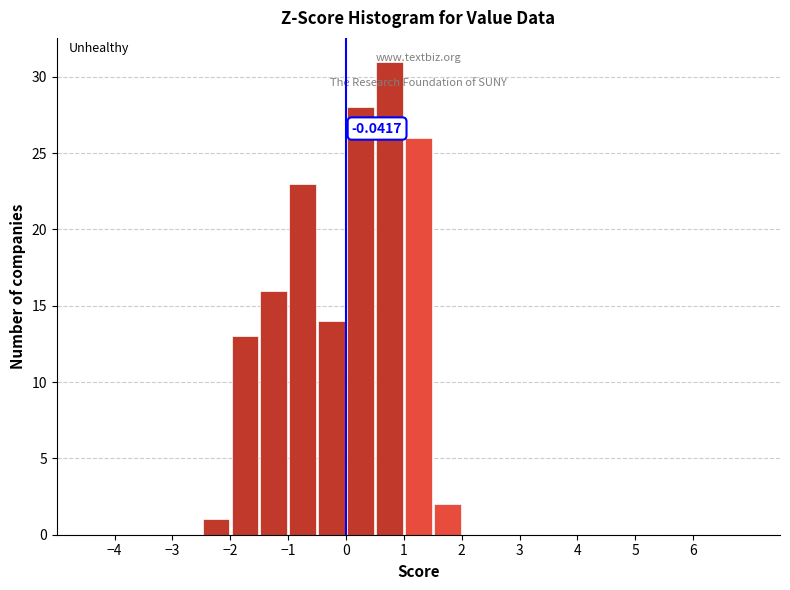

Which range on the x-axis has the tallest bar?

0.5 to 1.0